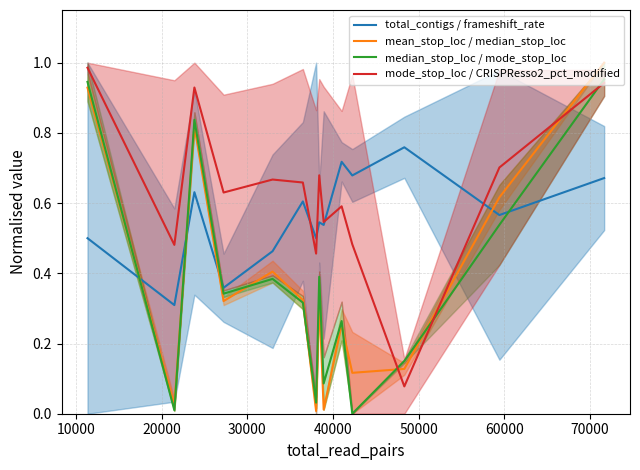

How many times do median_stop_loc / mode_stop_loc and total_contigs / frameshift_rate cross each other?

4